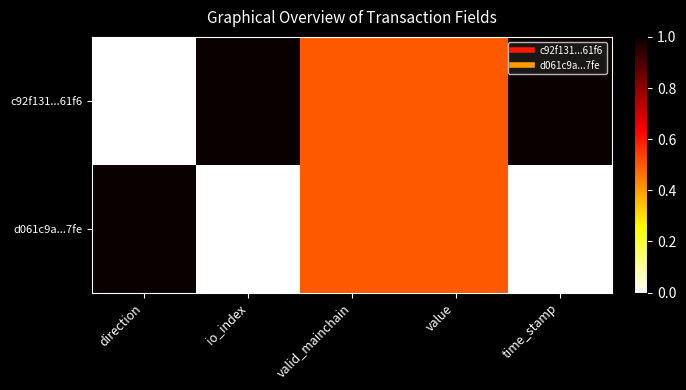

Rank the series by their maximum value, from highest to lowest.

c92f131...61f6, d061c9a...7fe